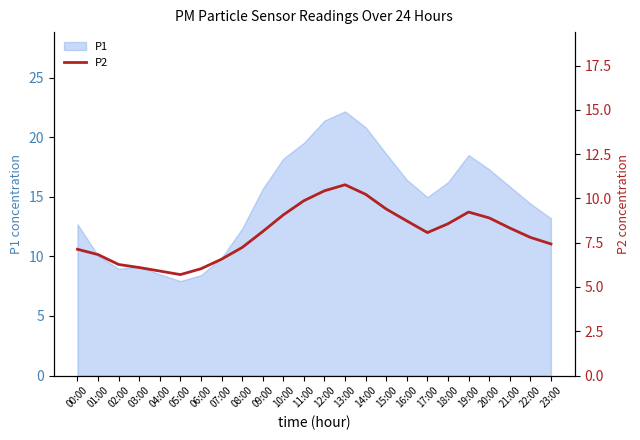

True or false: P1 has a value of 23.0 at 21:00.

False